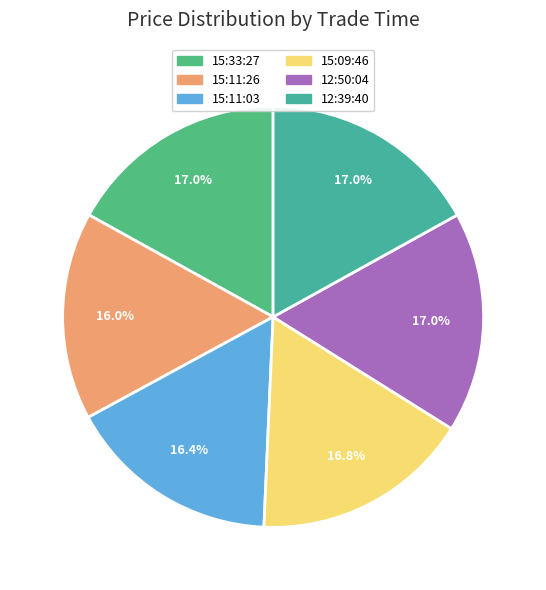

Is 15:33:27 the majority of the pie?

No